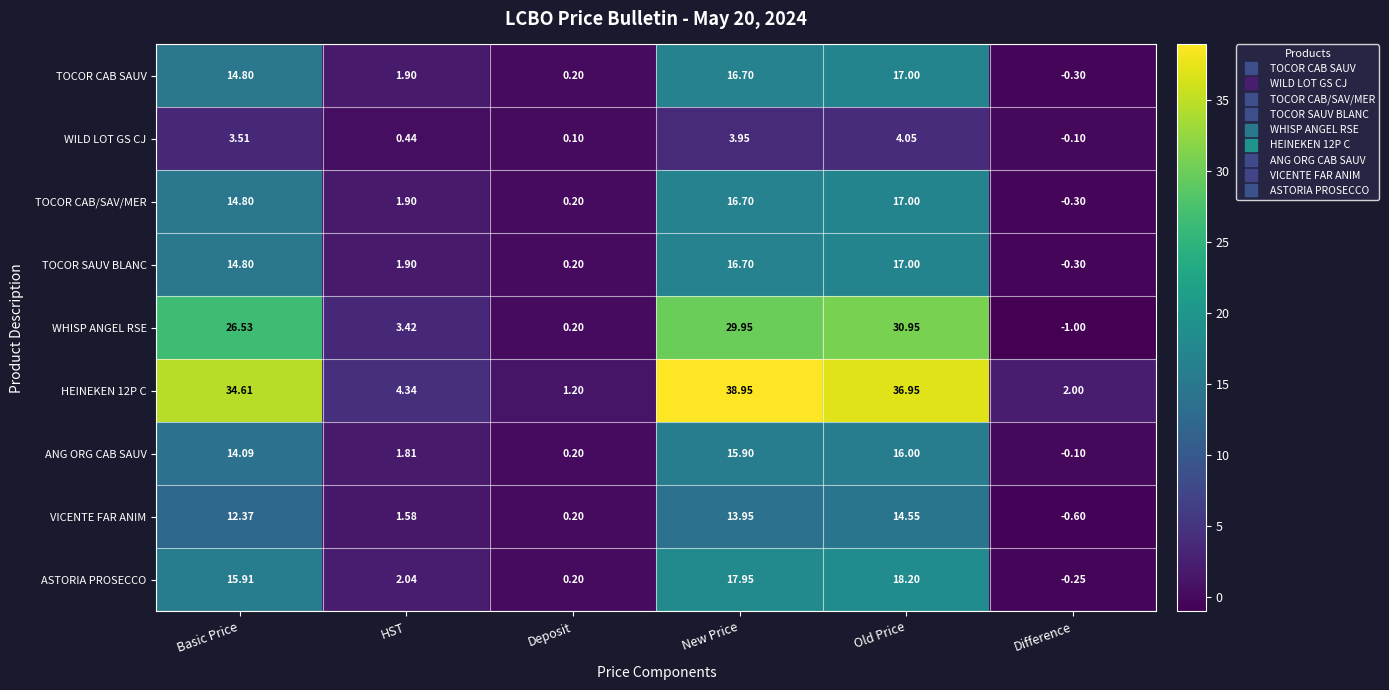

Where is TOCOR SAUV BLANC nearest to the value 8?

HST